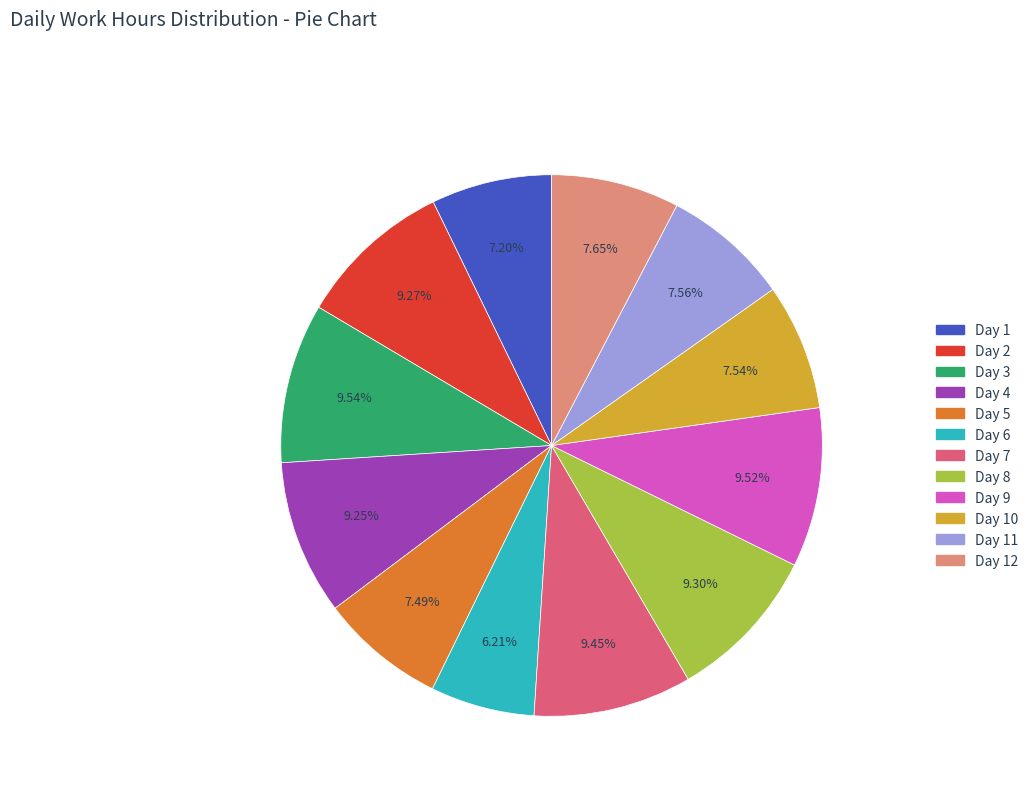

Count the number of slices in the pie.

12